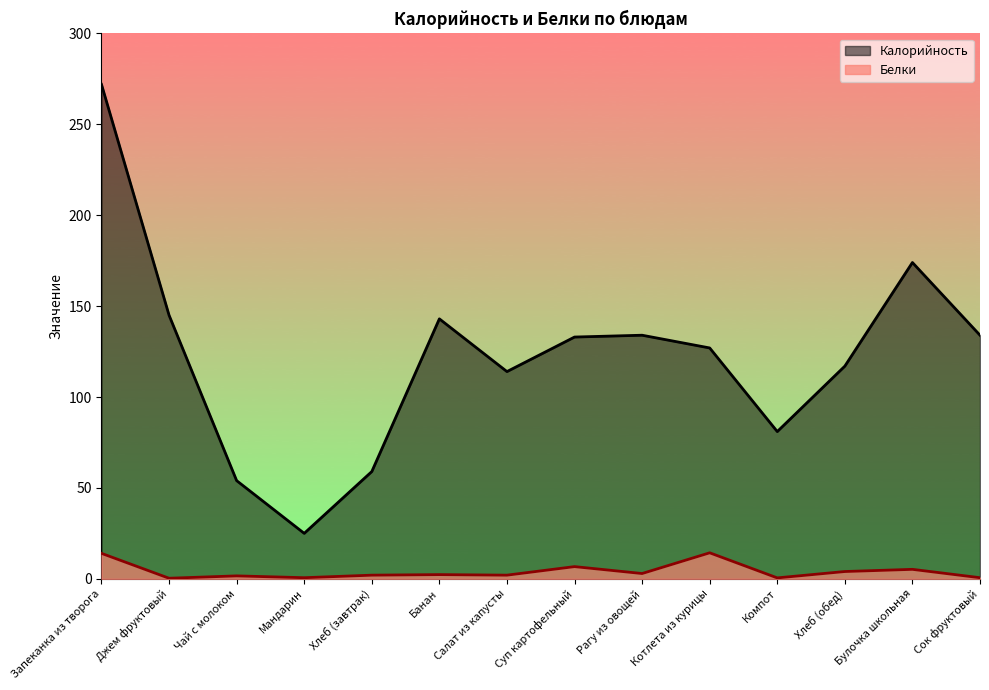

Between Булочка школьная and Банан, which is larger?

Булочка школьная